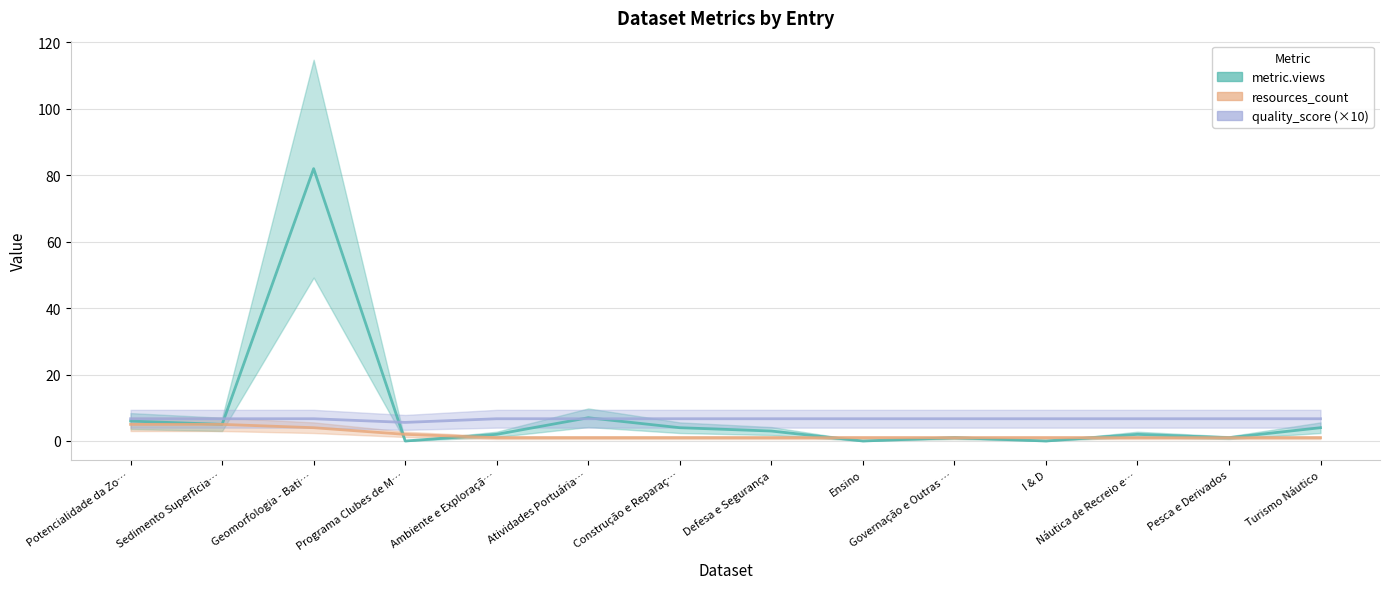

Where is quality_score nearest to the value 6?

Programa Clubes de M…